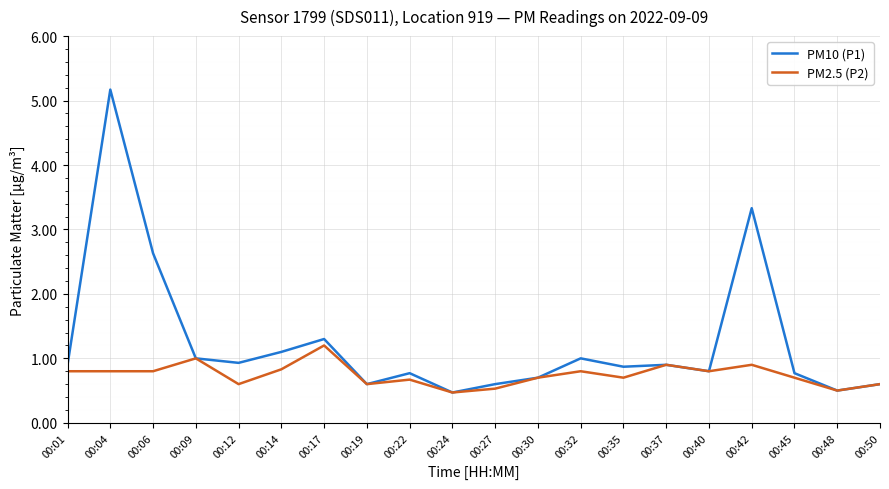

What is the difference between the maximum and minimum values in the PM2.5 (P2) series?

0.7